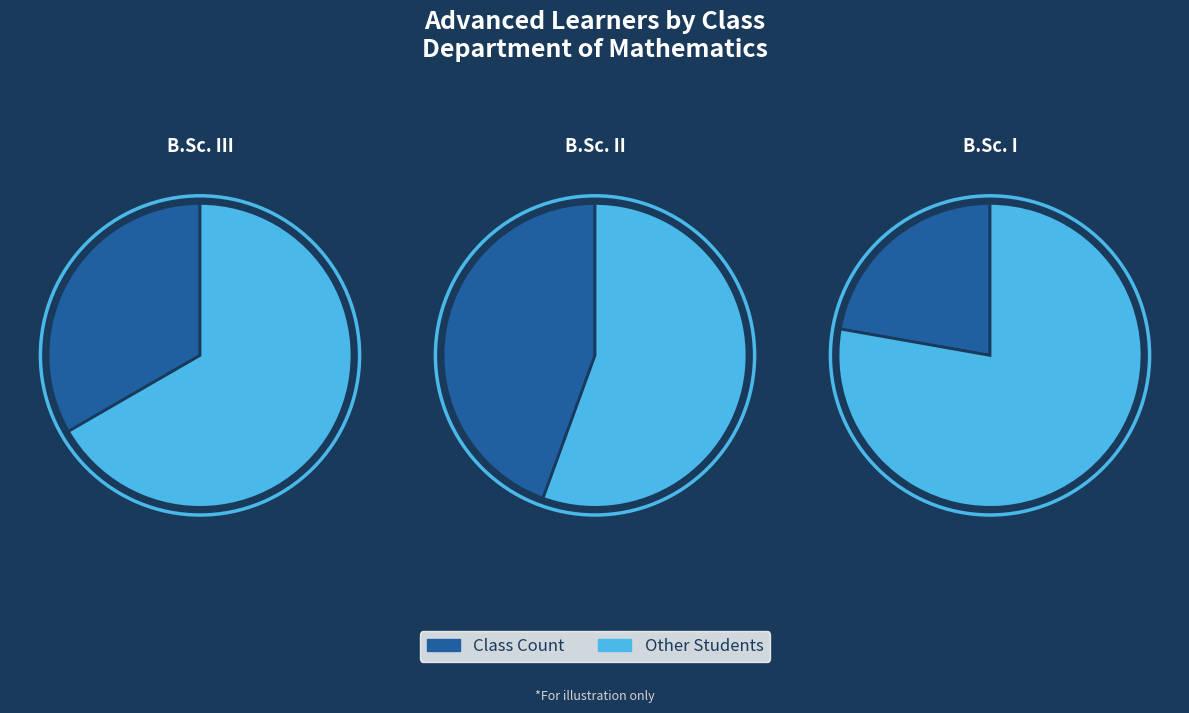

What percentage is NOT represented by B.Sc. I?

77.8%